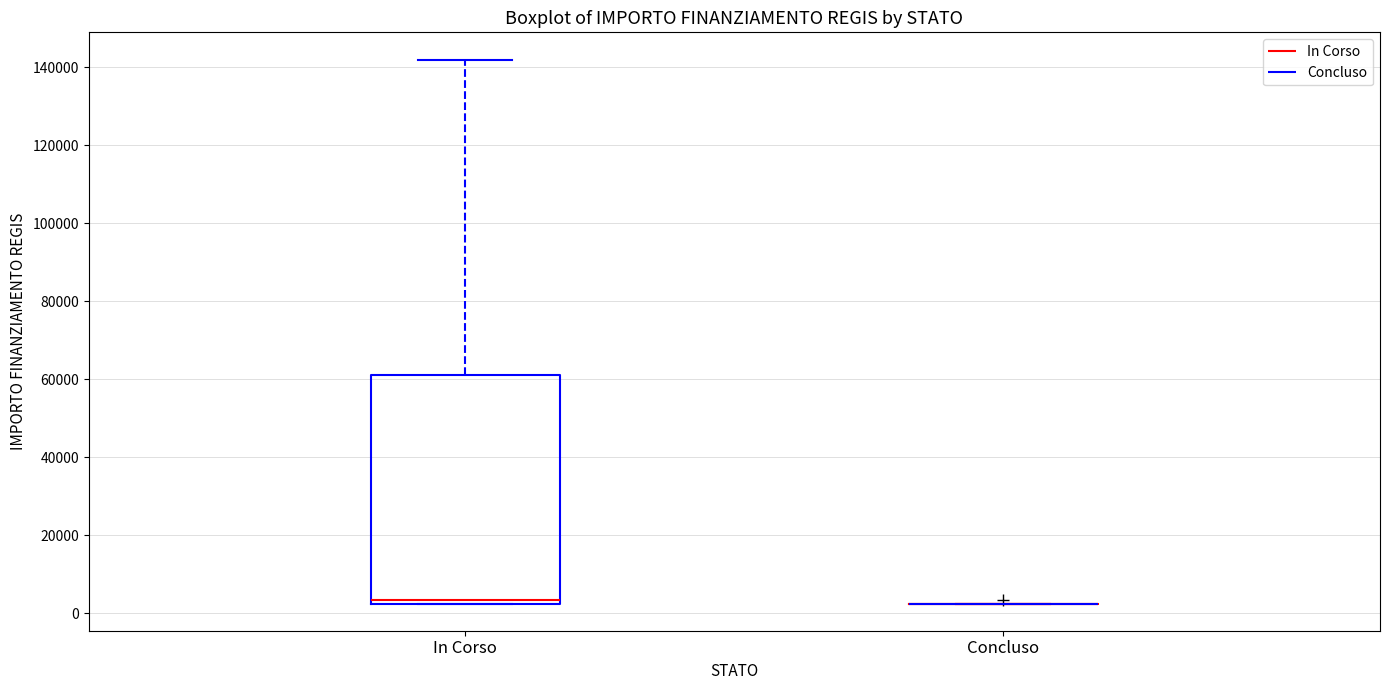

Reading left to right, transcribe this box plot: for each box, give where its median line is, the range the box spans, and where its two whiskers end, as read against the y-axis. The values are not printed on the chart, so give them approximately, as read against the axis.

In Corso: median 4000, box 2000 to 62000, whiskers 2000 to 142000
Concluso: box collapsed to a line at 2000, whiskers 2000 to 2000